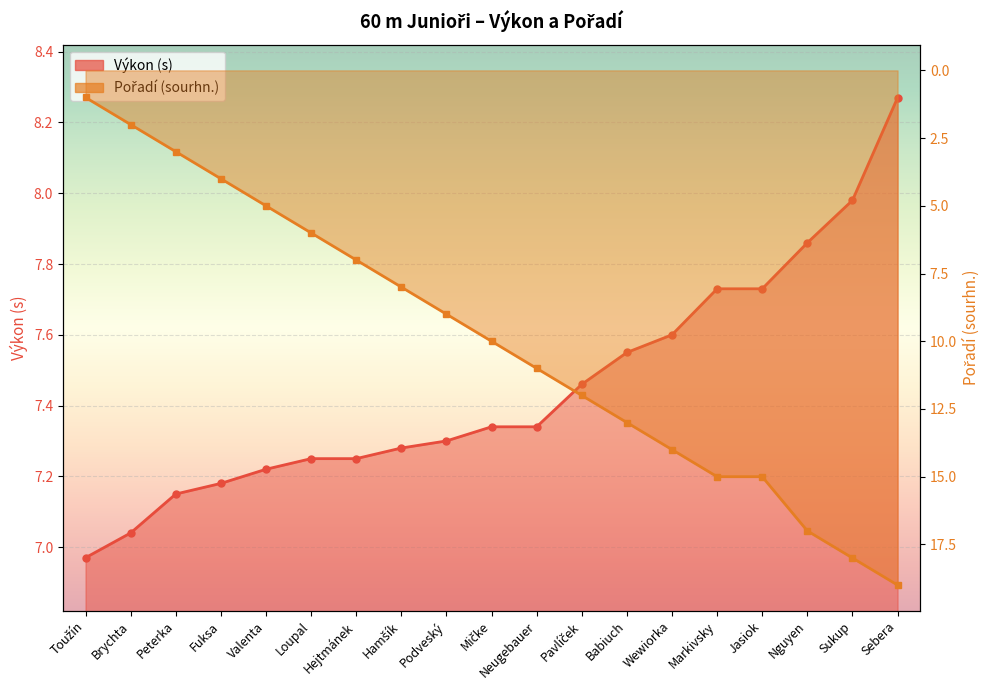

What is the total value across all series at Jasiok?

22.7